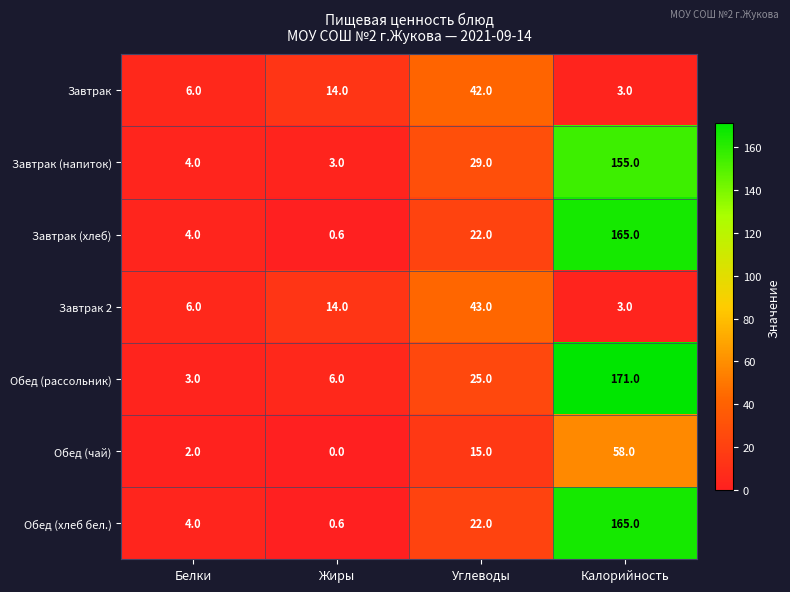

How many series are shown in this chart?

7